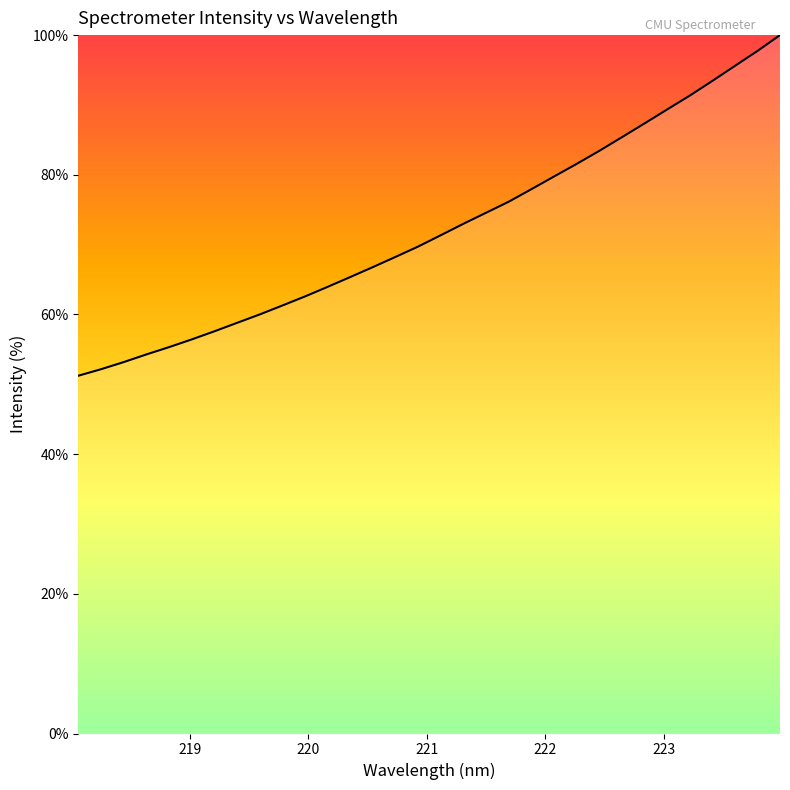

True or false: the data has more than 1 interior local peaks.

False